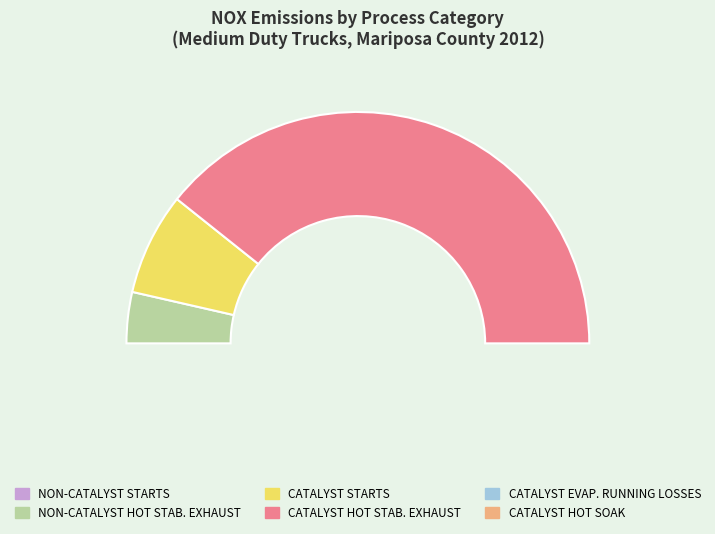

To the nearest percent, what is the average slice percentage?

17%